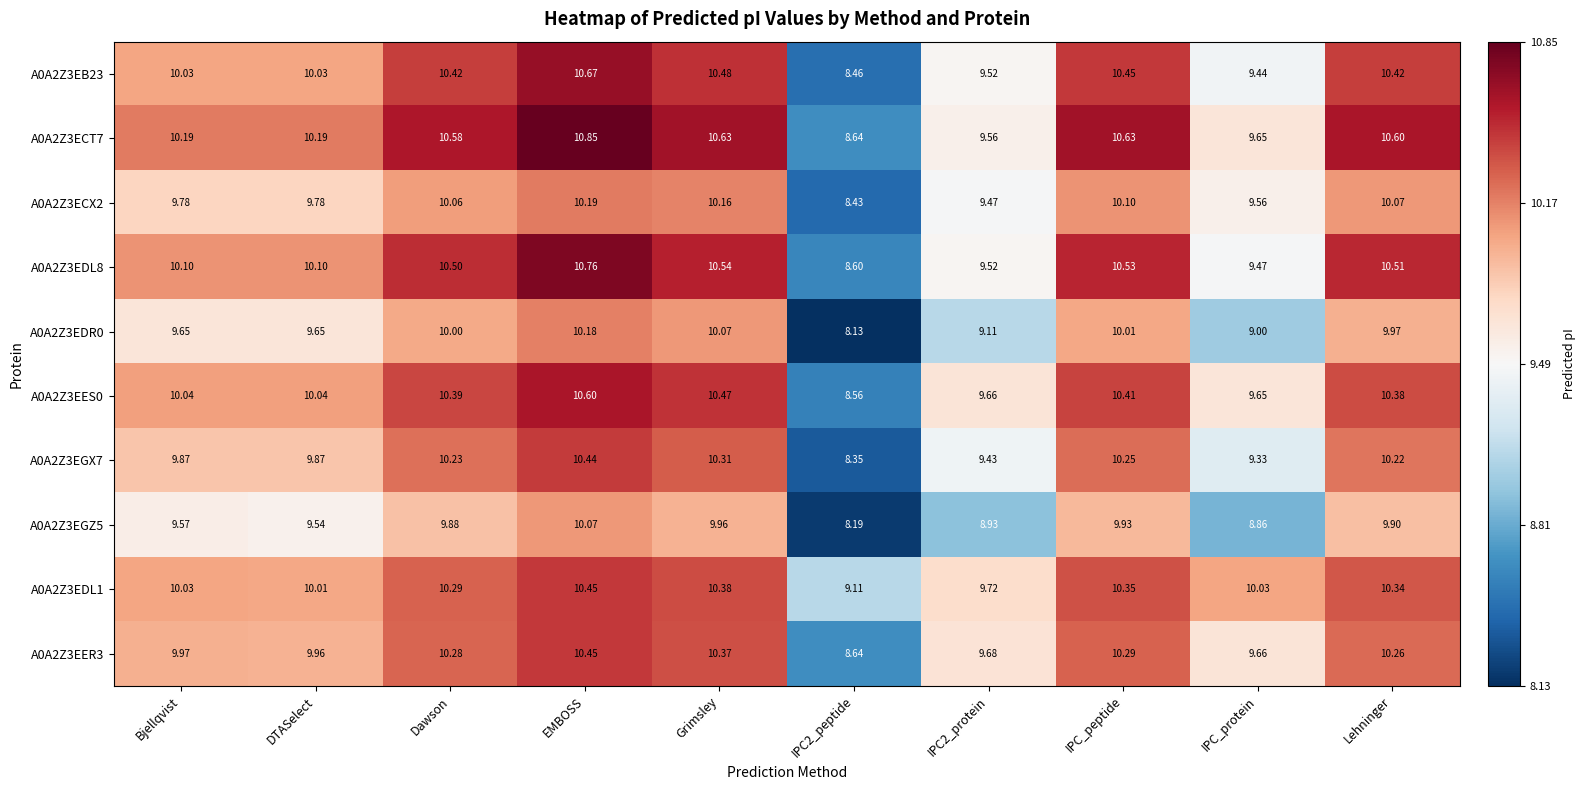

Count the number of categories in the chart.

10